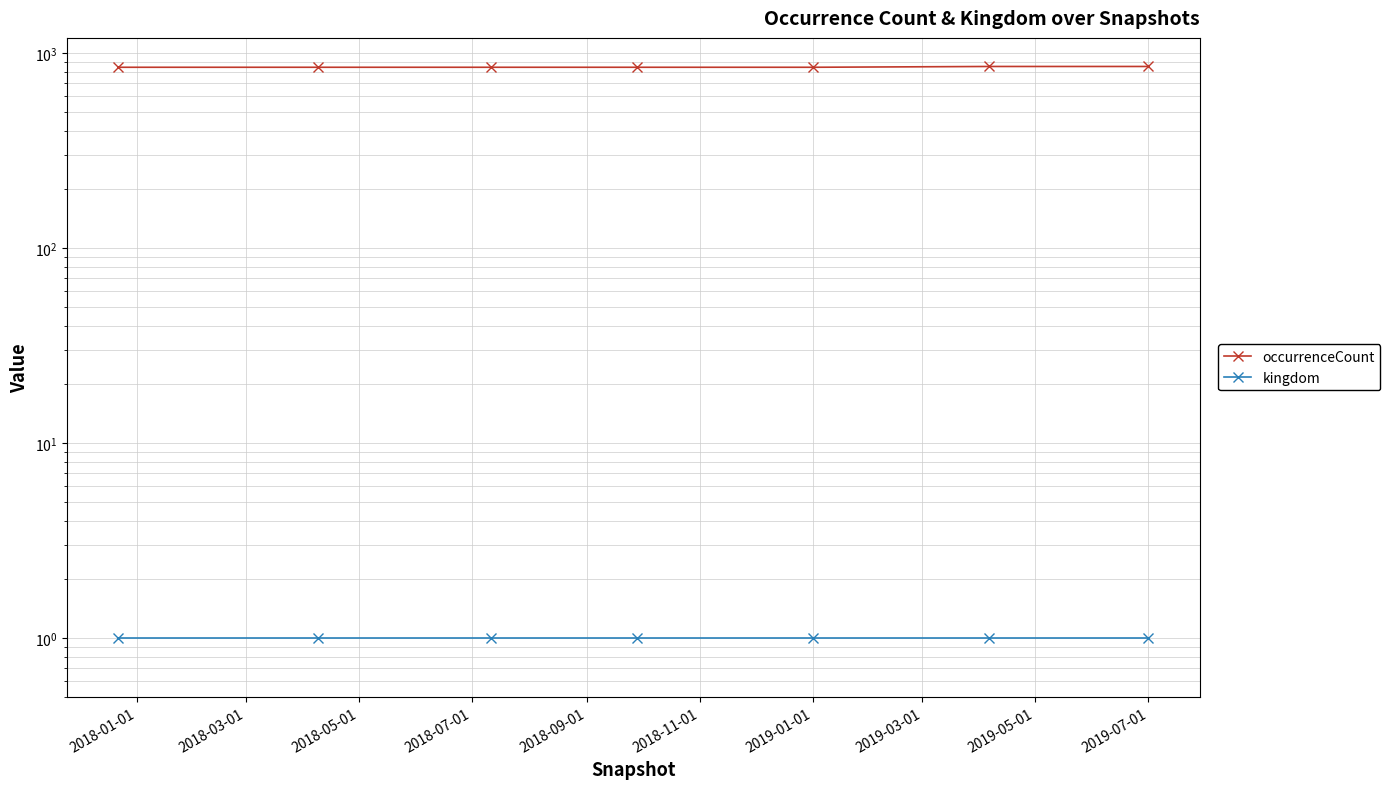

What is the smallest value displayed?

1